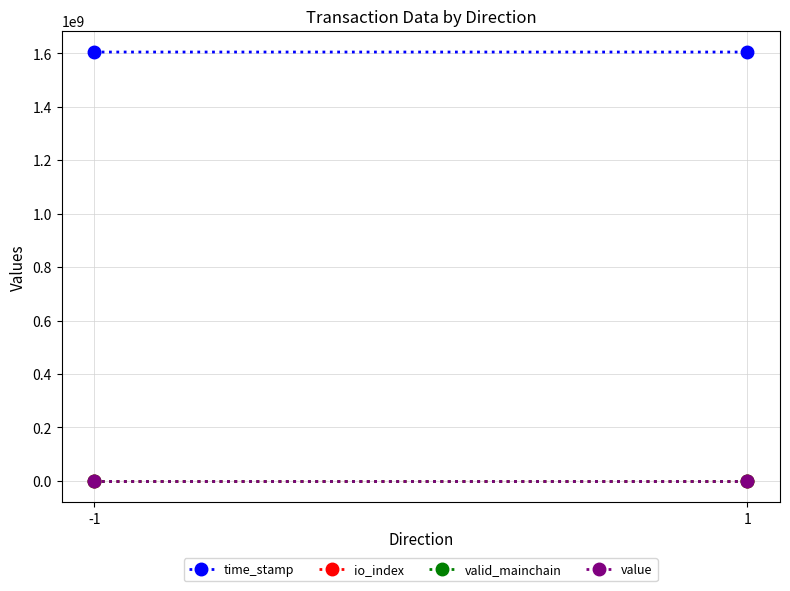

At 1, list the series in order from smallest to largest.

valid_mainchain, io_index, value, time_stamp